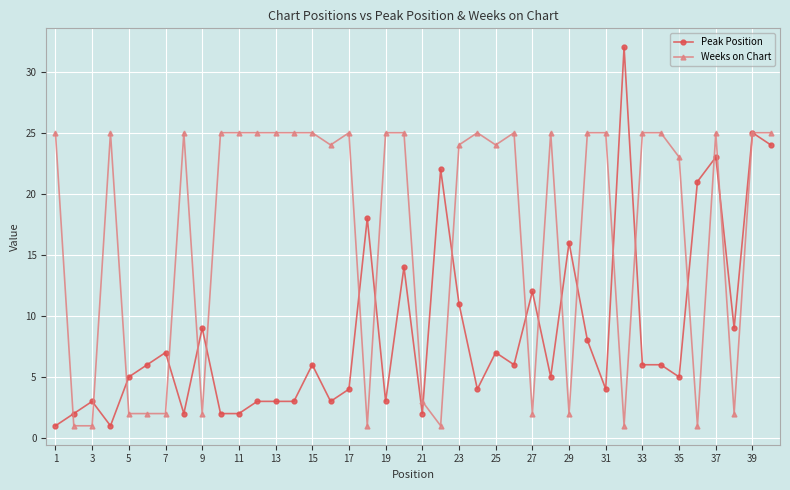

Which series has the largest total across all categories?

Weeks on Chart